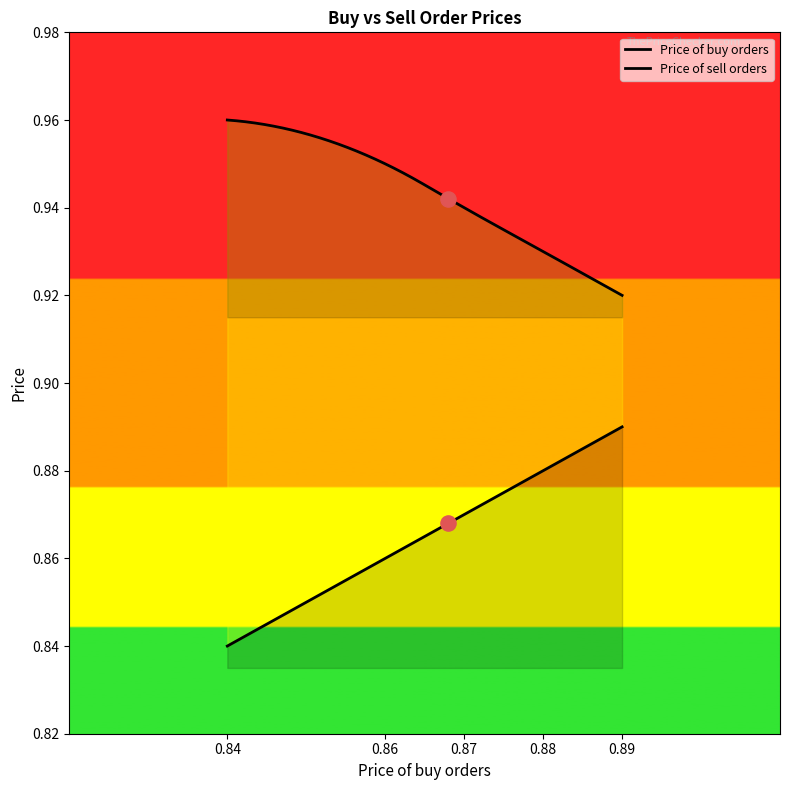

At how many categories does at least one series exceed 0?

5